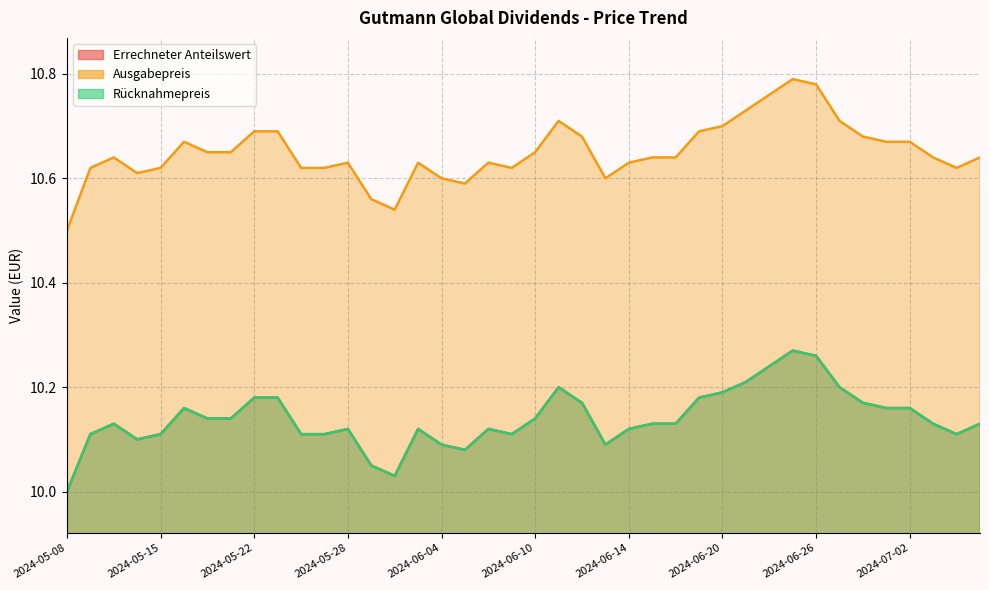

Is it true that Rücknahmepreis equals 5.1 at 2024-05-15?

False